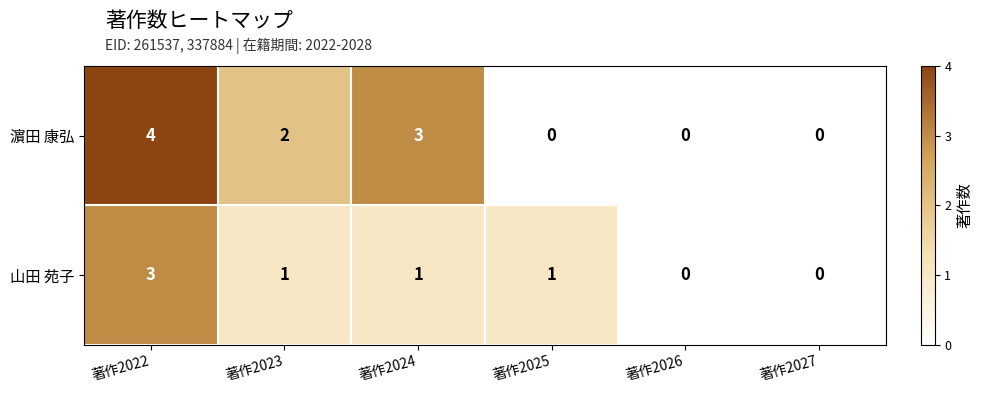

Rank the series at 著作2022 from lowest to highest value.

山田 苑子, 濵田 康弘